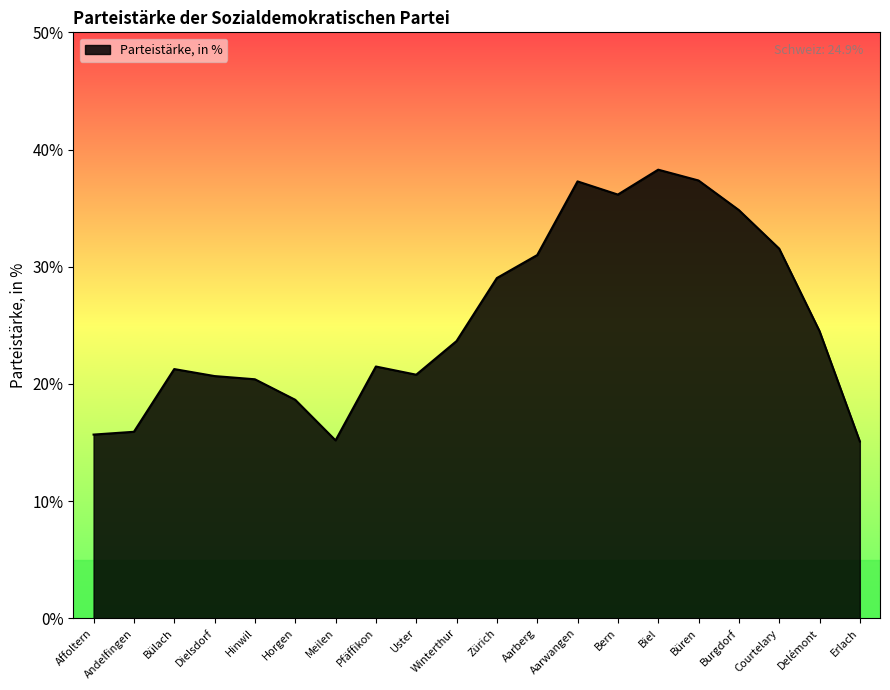

The chart shows a value of 31.0 at Aarberg. True or false?

True